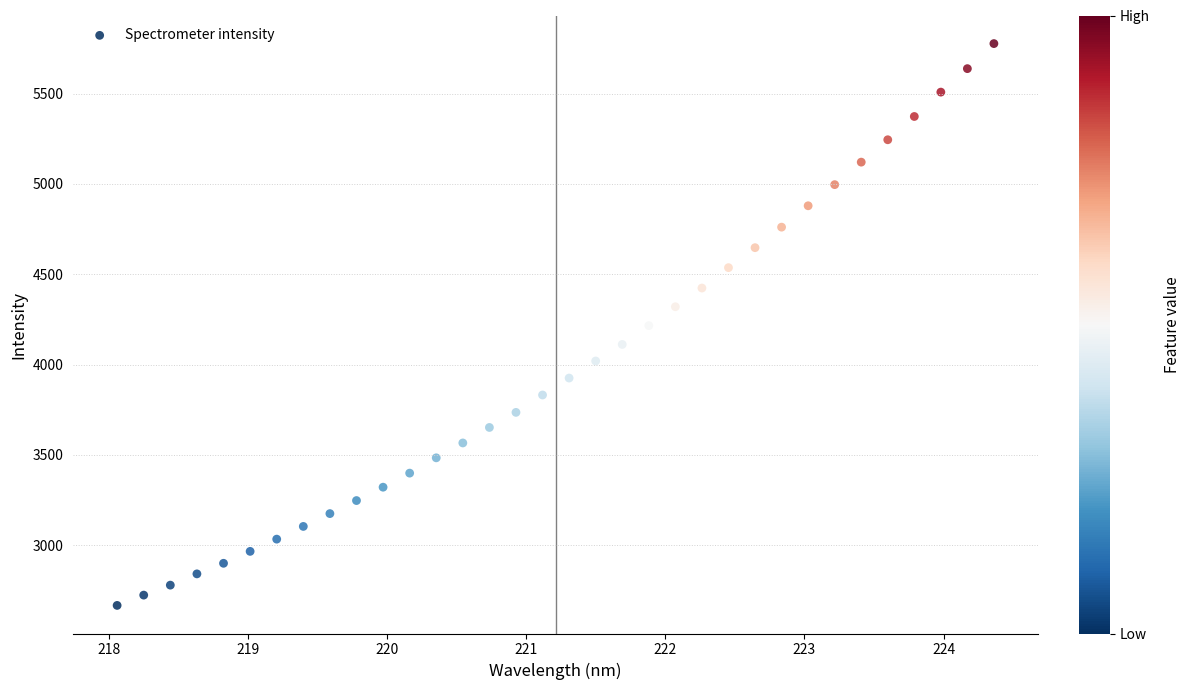

What is the range of Y values (max minus min)?

3111.2